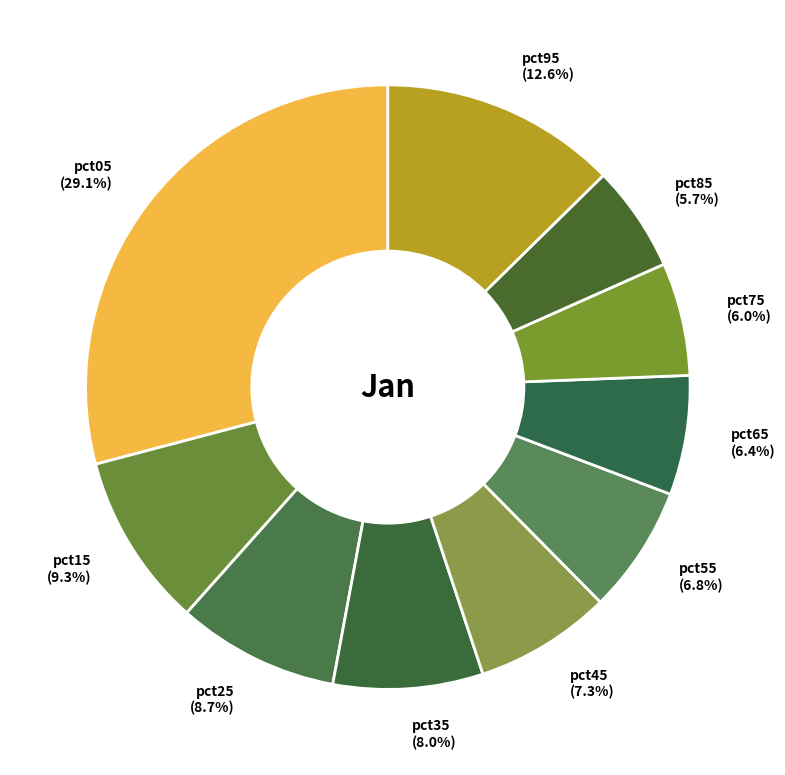

To the nearest percent, what is the difference between the pct65 and pct05 slice percentages?

23%